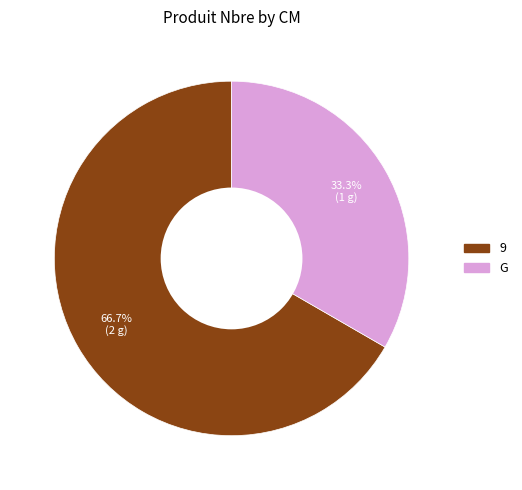

To the nearest percent, what is the average slice percentage?

50%